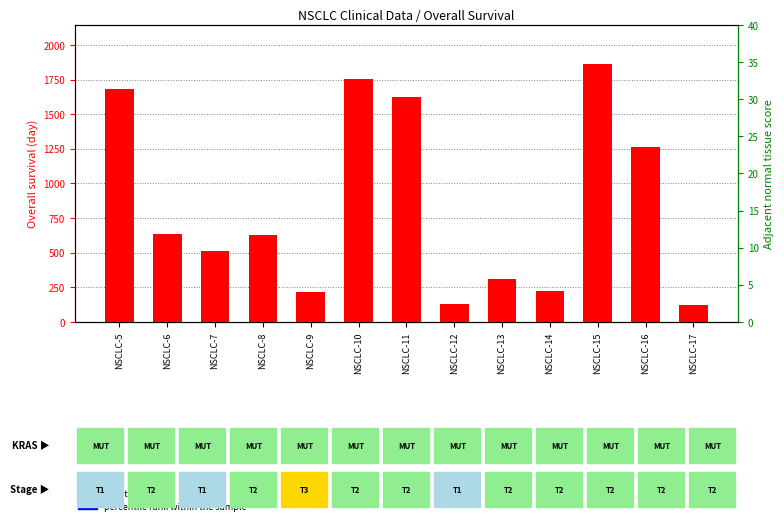

What is the sum of the percentile rank within the sample values at NSCLC-5 and NSCLC-15?

2.0